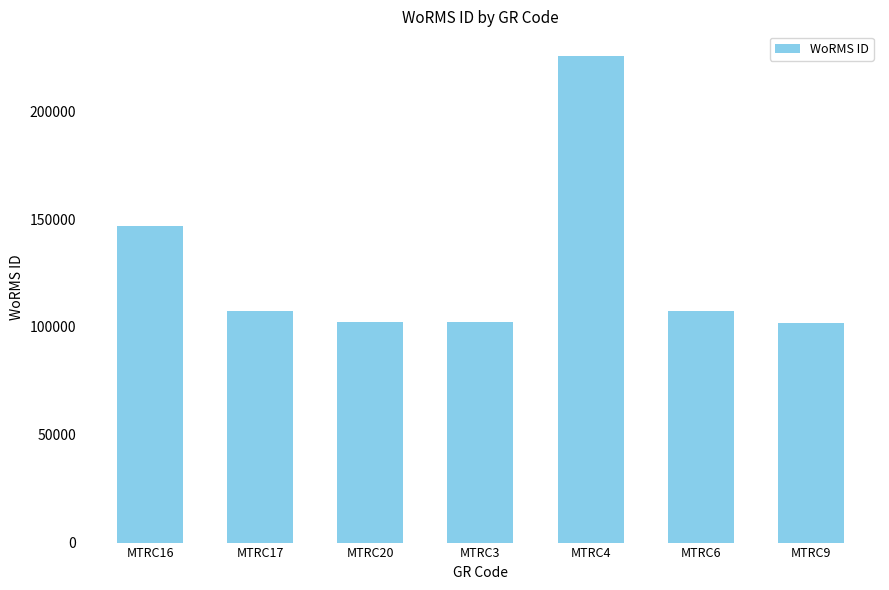

What is the change in value from MTRC20 to MTRC4?

+123381